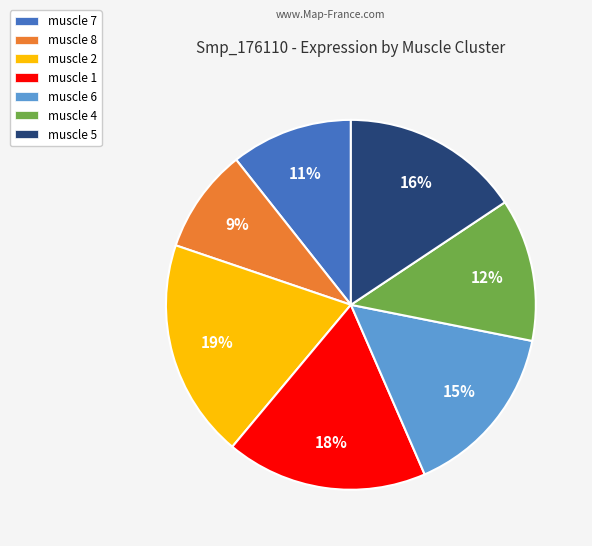

Which has a higher value, muscle 2 or muscle 4?

muscle 2